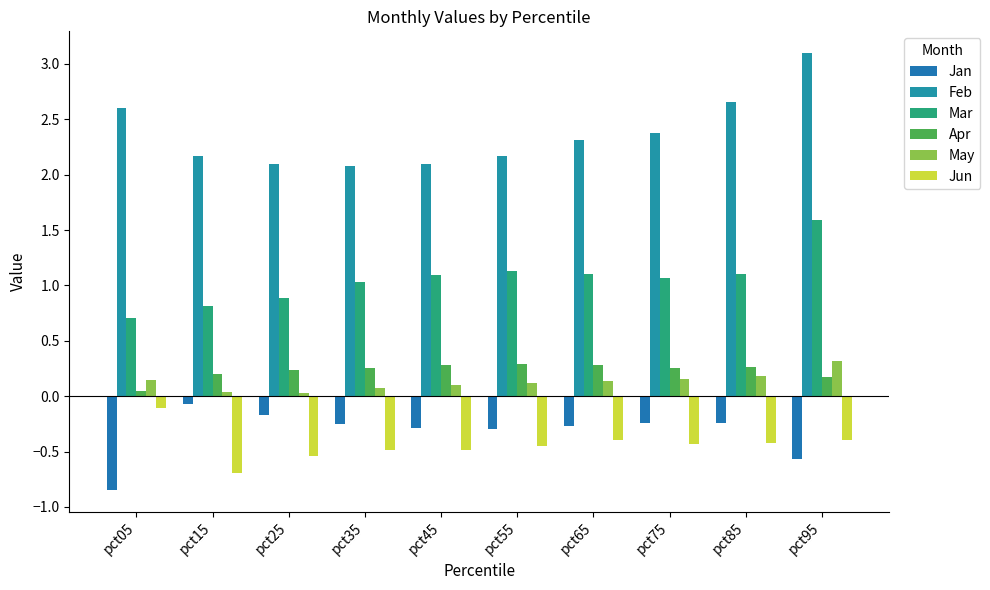

List the labels in order of Jun value, smallest first.

pct15, pct25, pct35, pct45, pct55, pct75, pct85, pct95, pct65, pct05